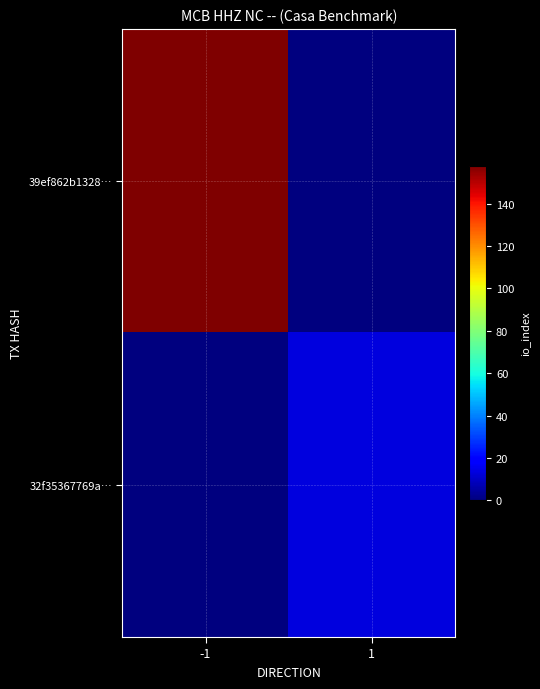

Which series changed the most between -1 and 1?

39ef862b1328…